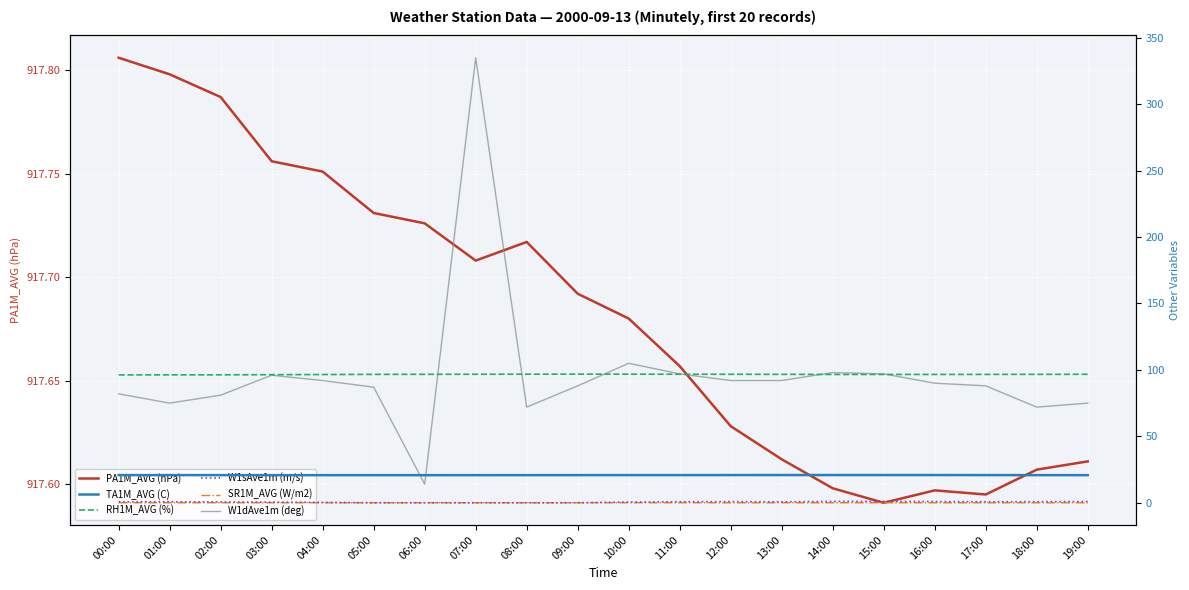

What is the total value across all series at 04:00?

1127.3